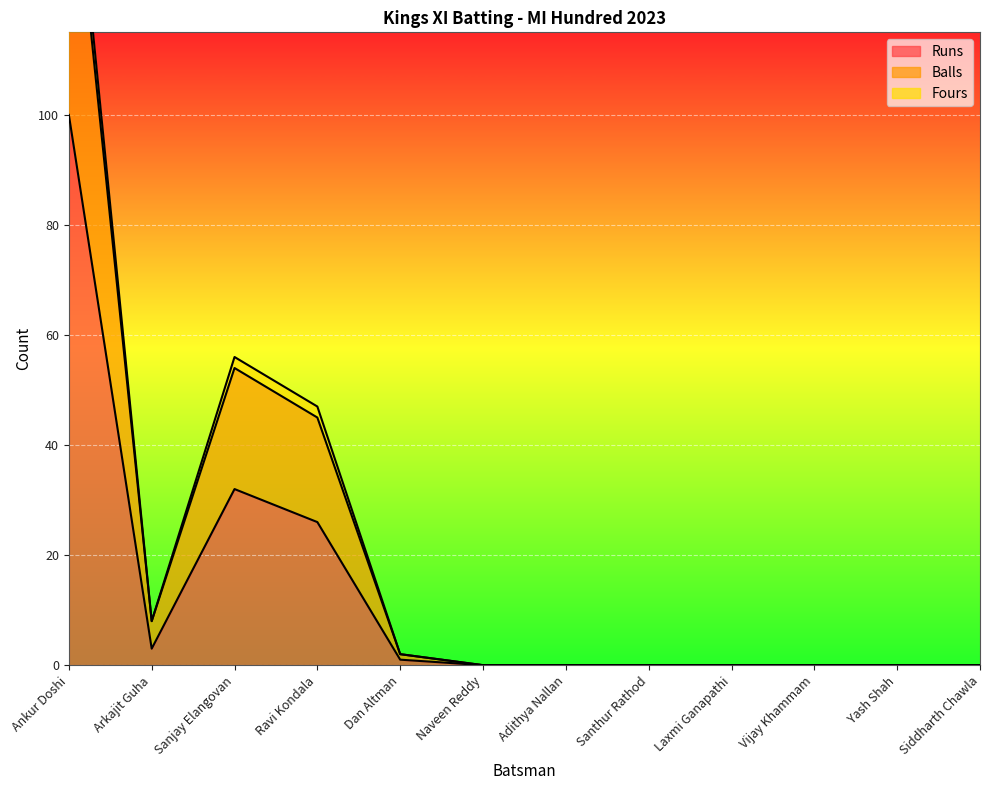

List the series in order of their peak value, lowest first.

Runs, Fours, Balls